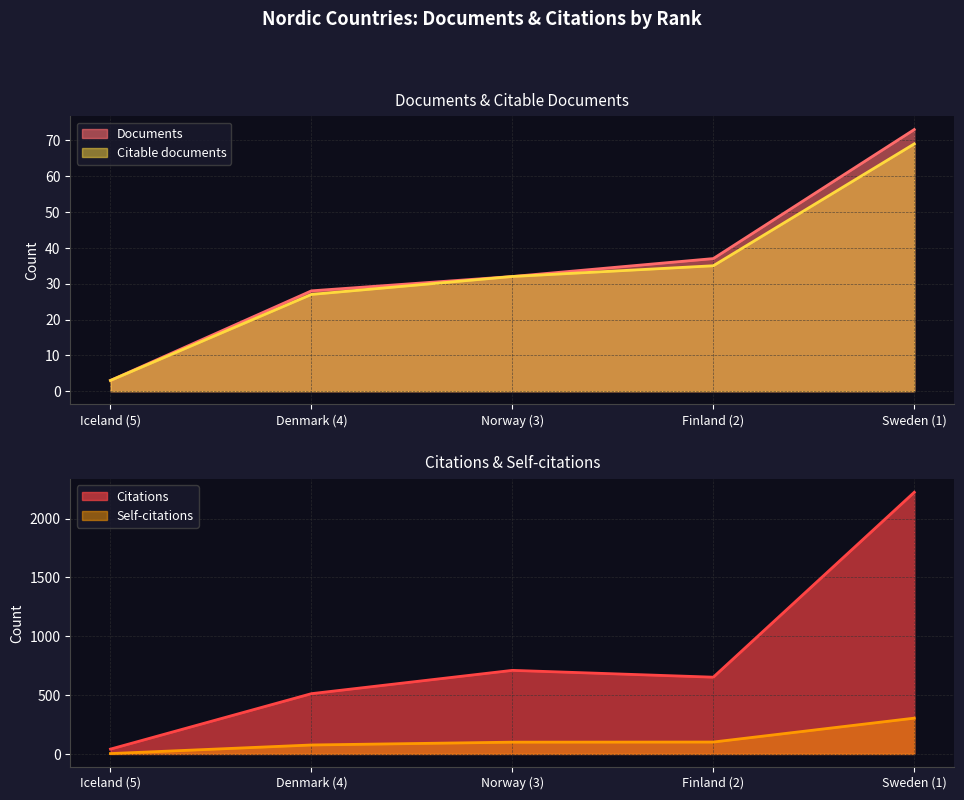

What is the difference between the highest and lowest values at Iceland (5)?

38